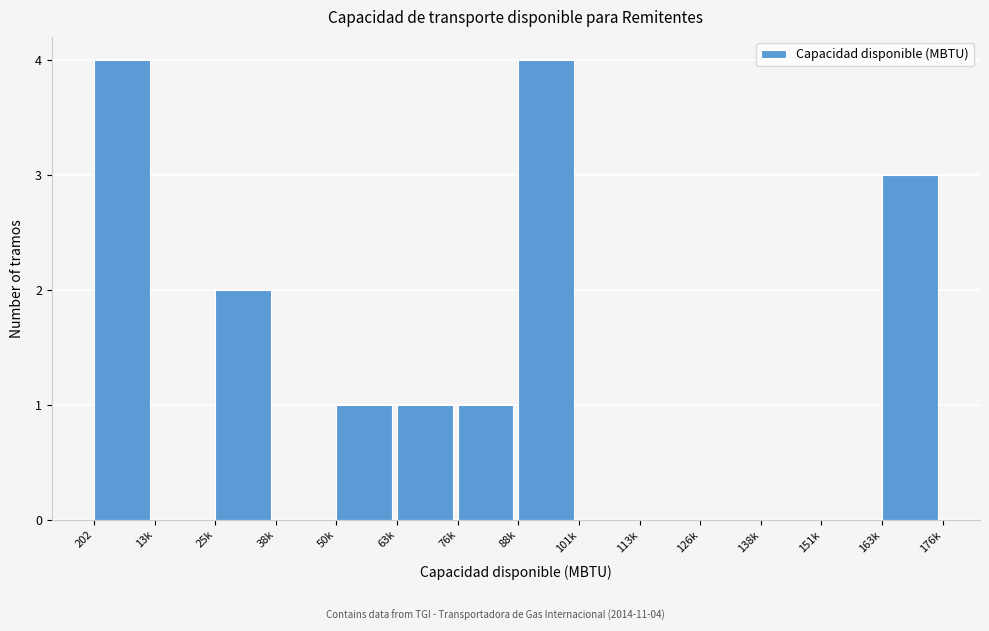

Reading right to left, extract all data points from this chart.

163k=3	151k=0	138k=0	126k=0	113k=0	101k=0	88k=4	76k=1	63k=1	50k=1	38k=0	25k=2	13k=0	202=4